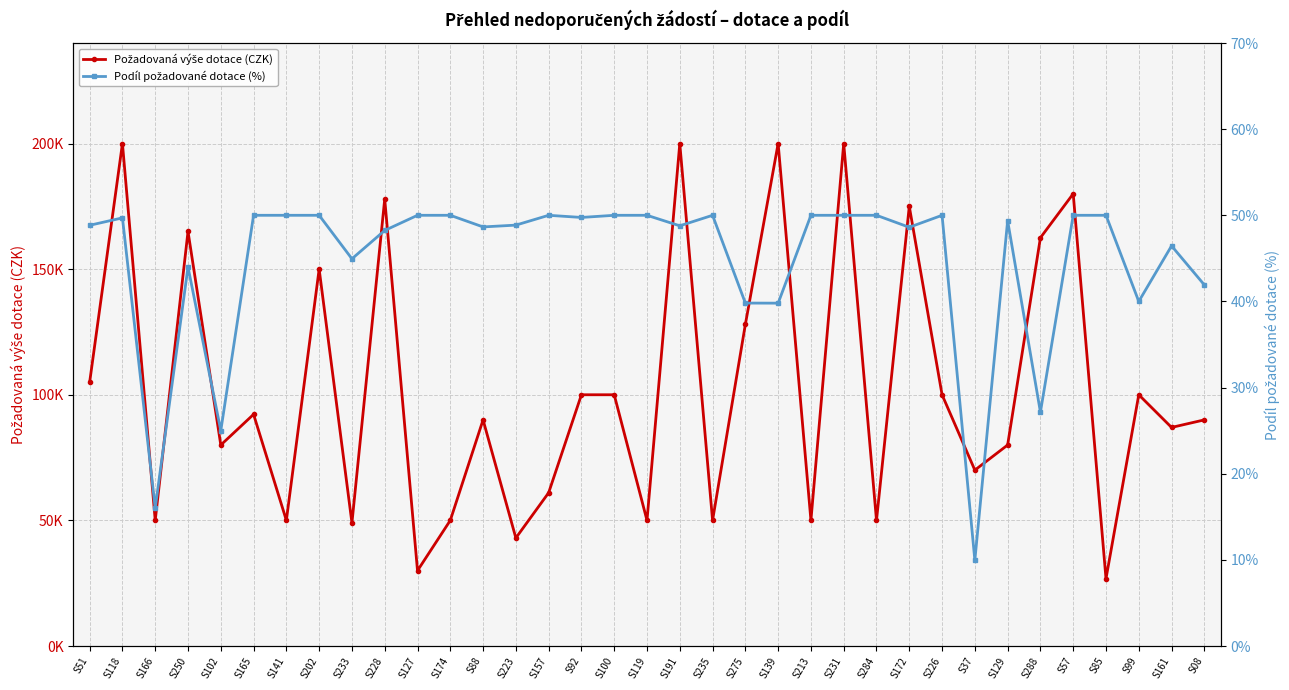

How many lines are shown in the chart?

2